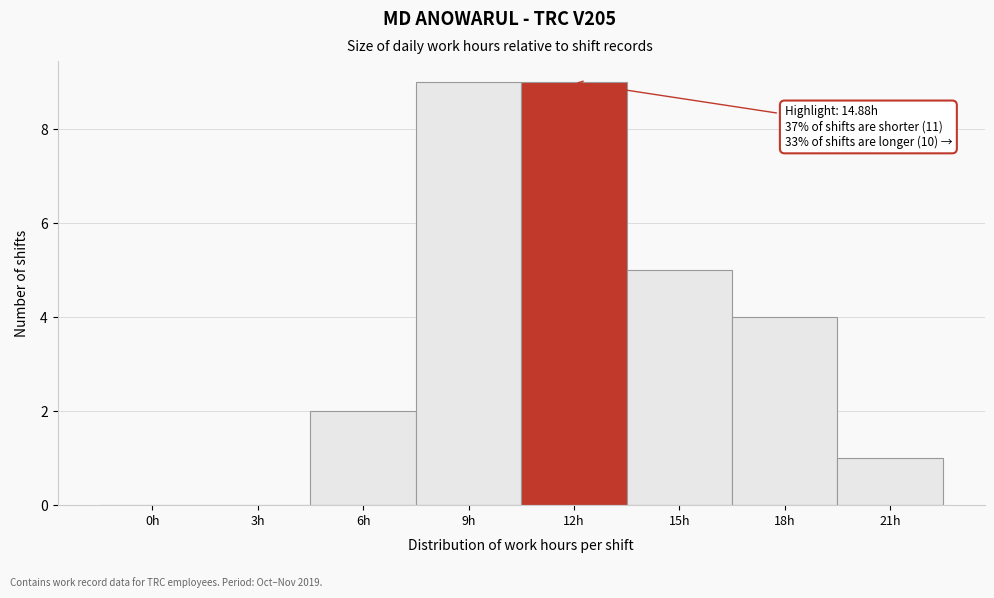

Reading left to right, list all the values displayed in this chart.

0h=0	3h=0	6h=2	9h=9	12h=9	15h=5	18h=4	21h=1